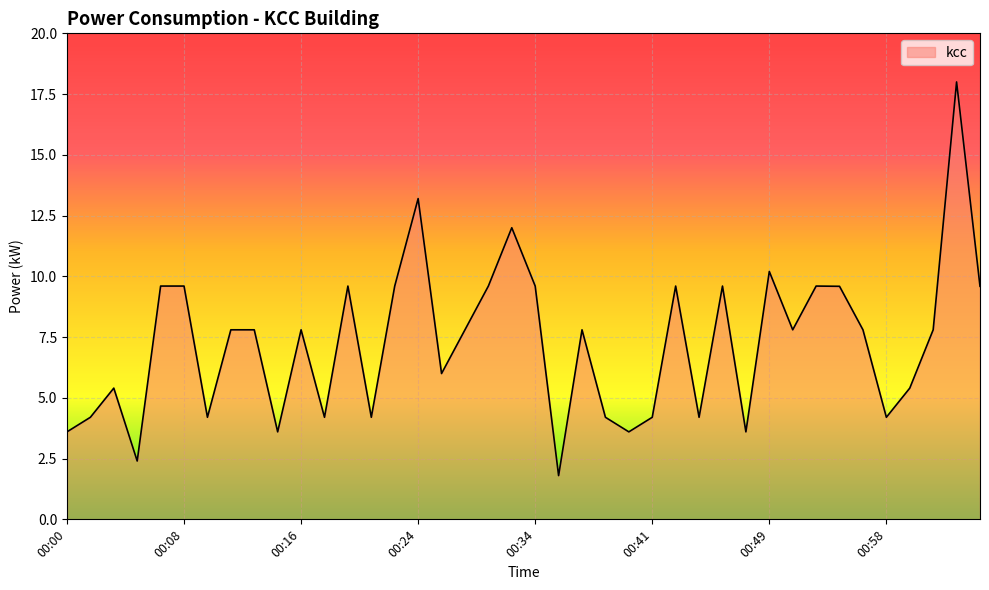

How many lines are shown in the chart?

1